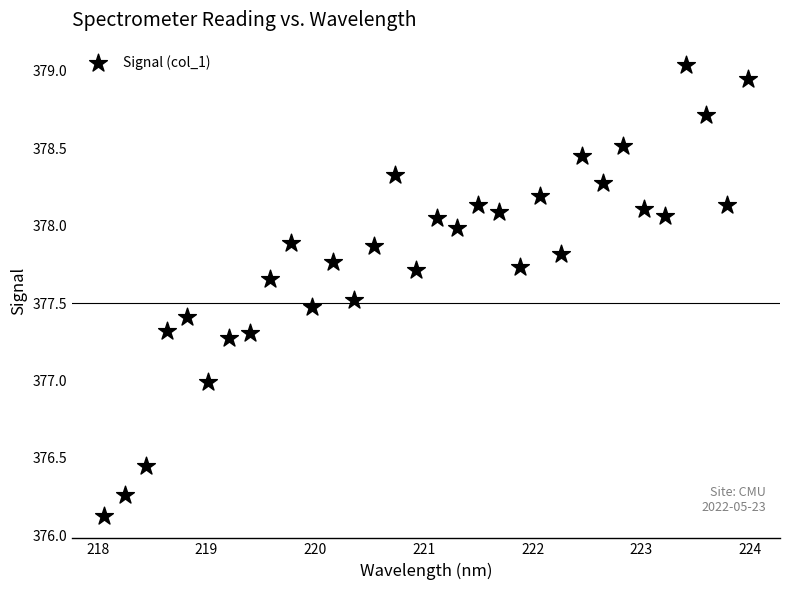

What is the range of X values (max minus min)?

5.9